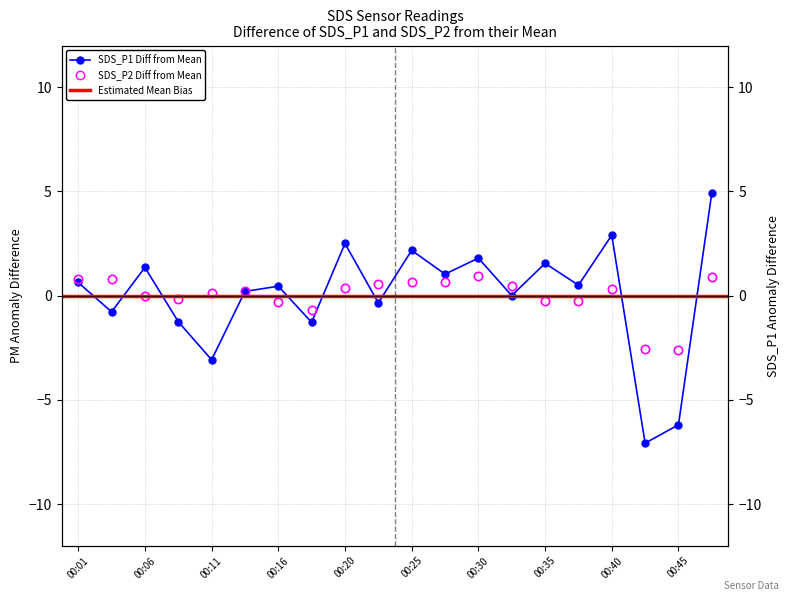

What is the sum of the SDS_P2 values at 00:35 and 00:45?

-2.9